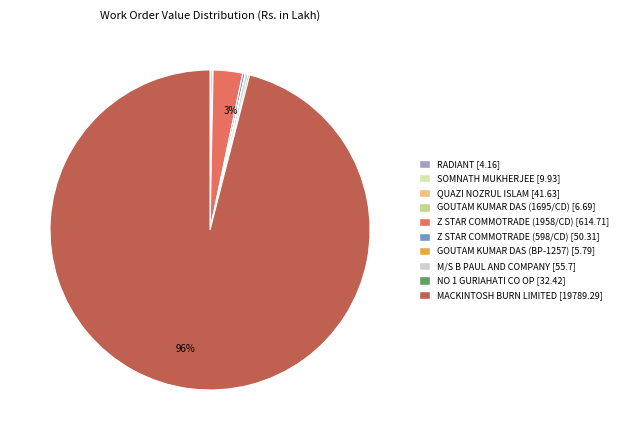

Is there any slice that represents more than half of the pie?

Yes